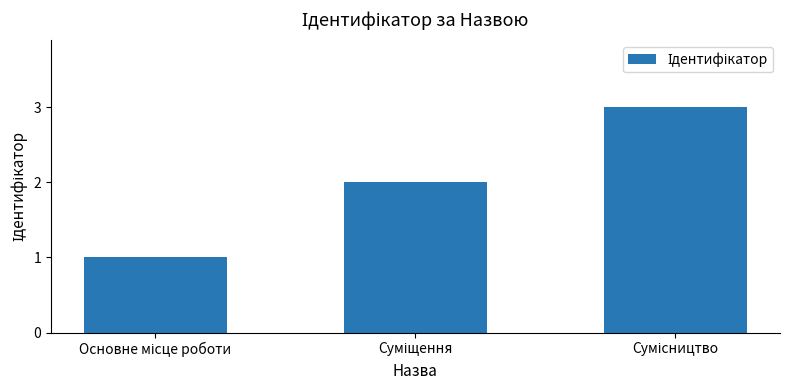

What is the sum of all values?

6